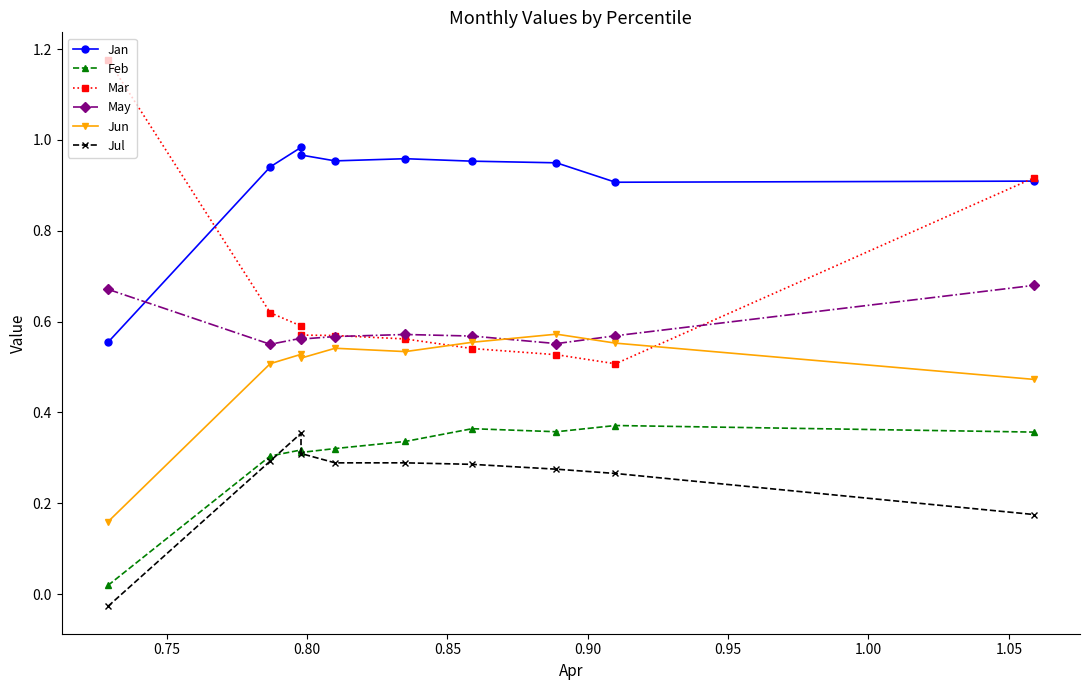

True or false: Feb has more than 1 interior local peaks.

True